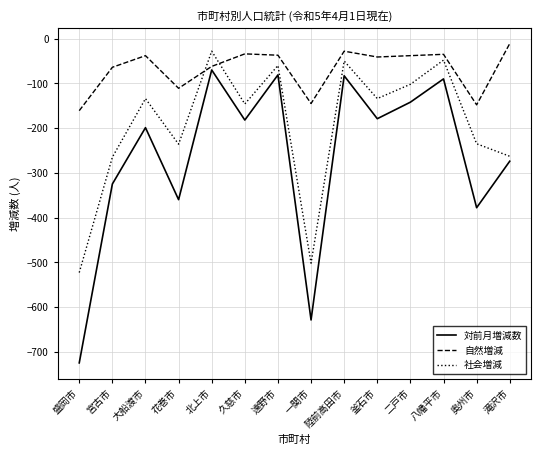

How many times do 社会増減 and 自然増減 cross each other?

2